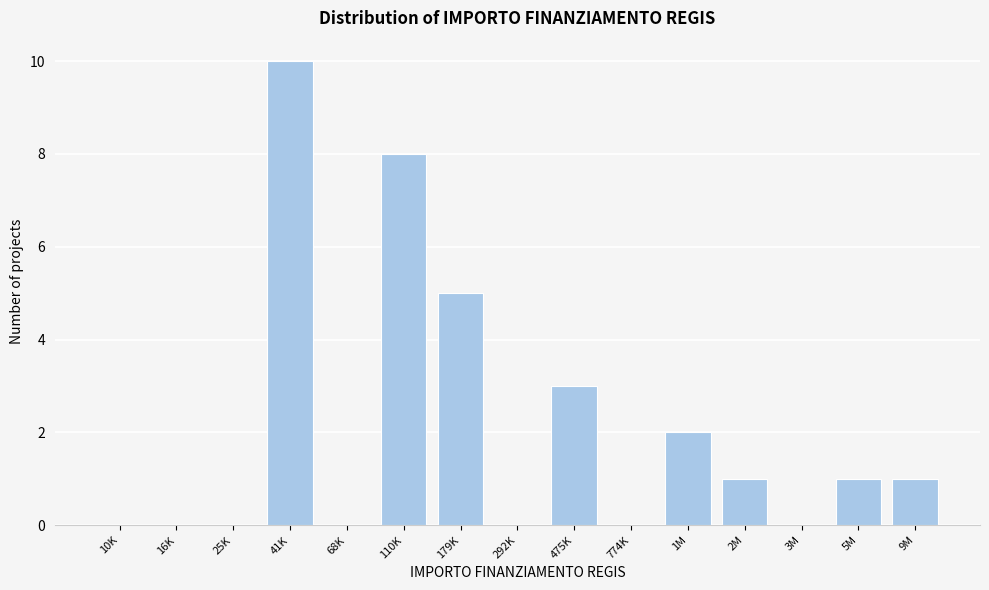

Reading right to left, list all the values displayed in this chart.

9M=1	5M=1	3M=0	2M=1	1M=2	774K=0	475K=3	292K=0	179K=5	110K=8	68K=0	41K=10	25K=0	16K=0	10K=0